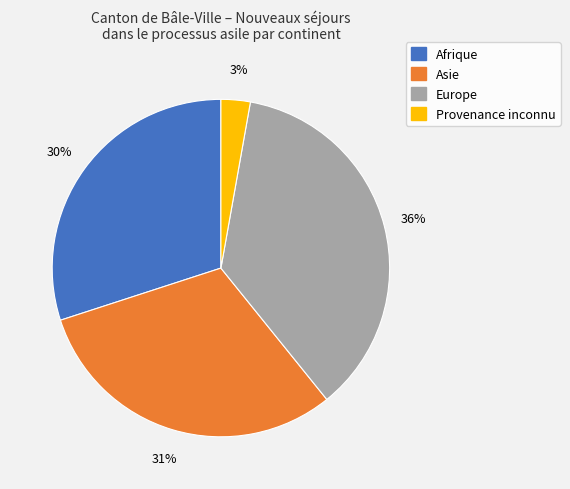

To the nearest percent, what is the average slice percentage?

25%